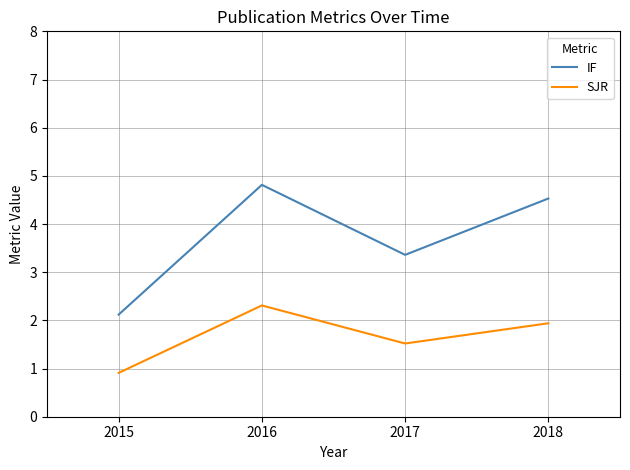

What is the approximate value of SJR at 2017?

1.5